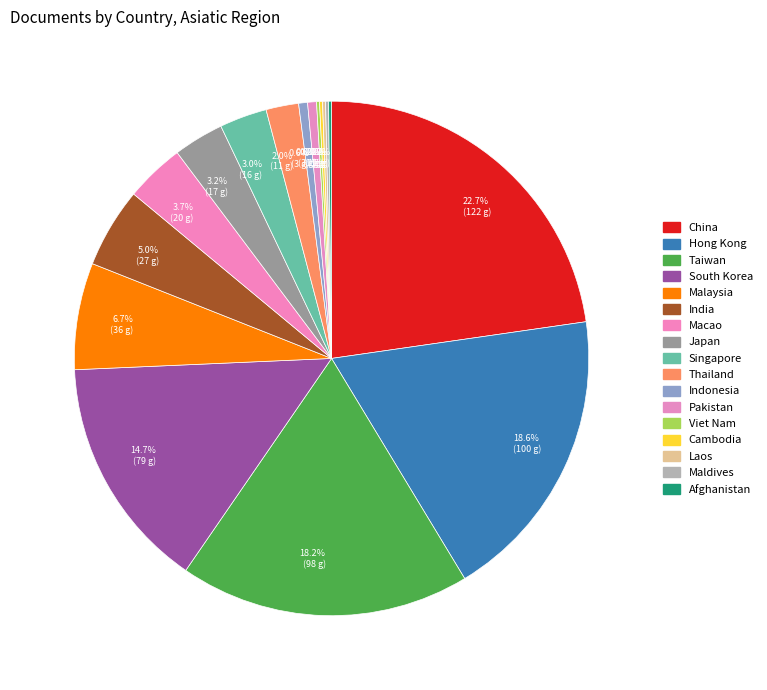

Is it true that Pakistan is 11% of the pie?

False